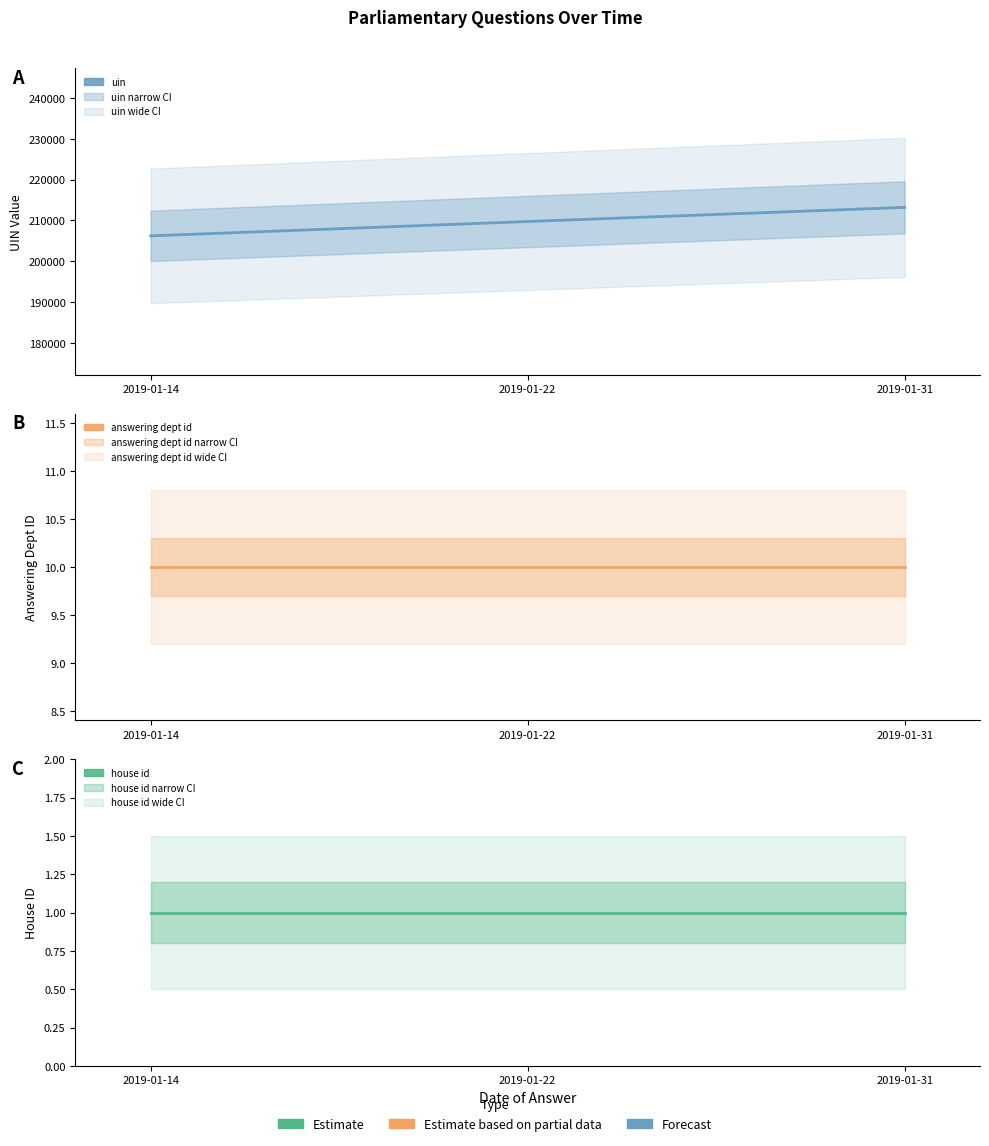

What are all the series names shown in the legend?

uin, answering dept id, house id